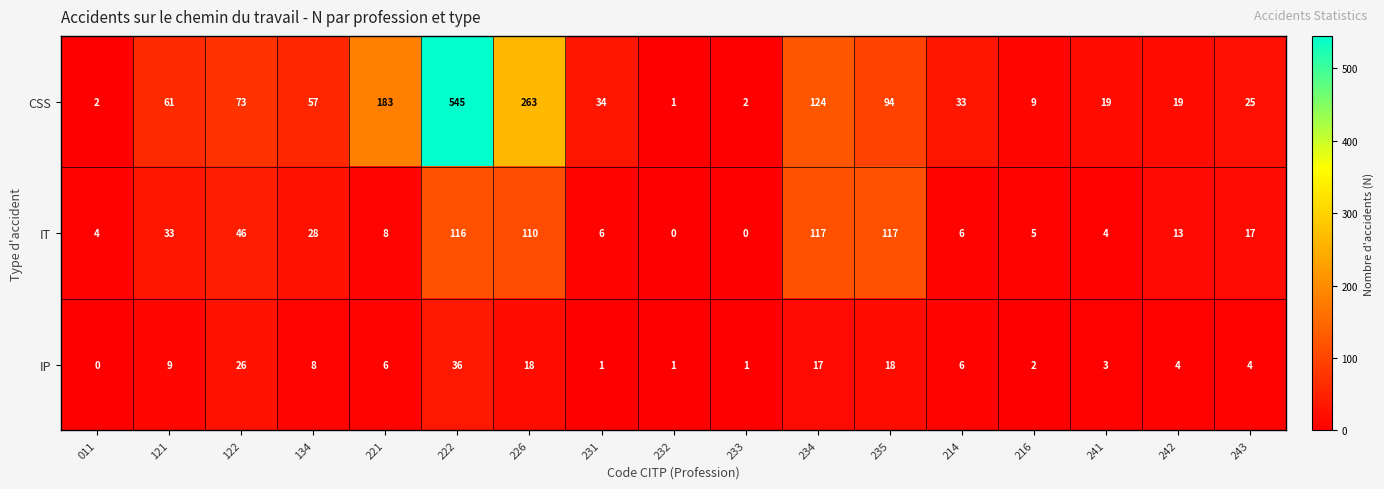

The IT series shows 57 at 121. True or false?

False